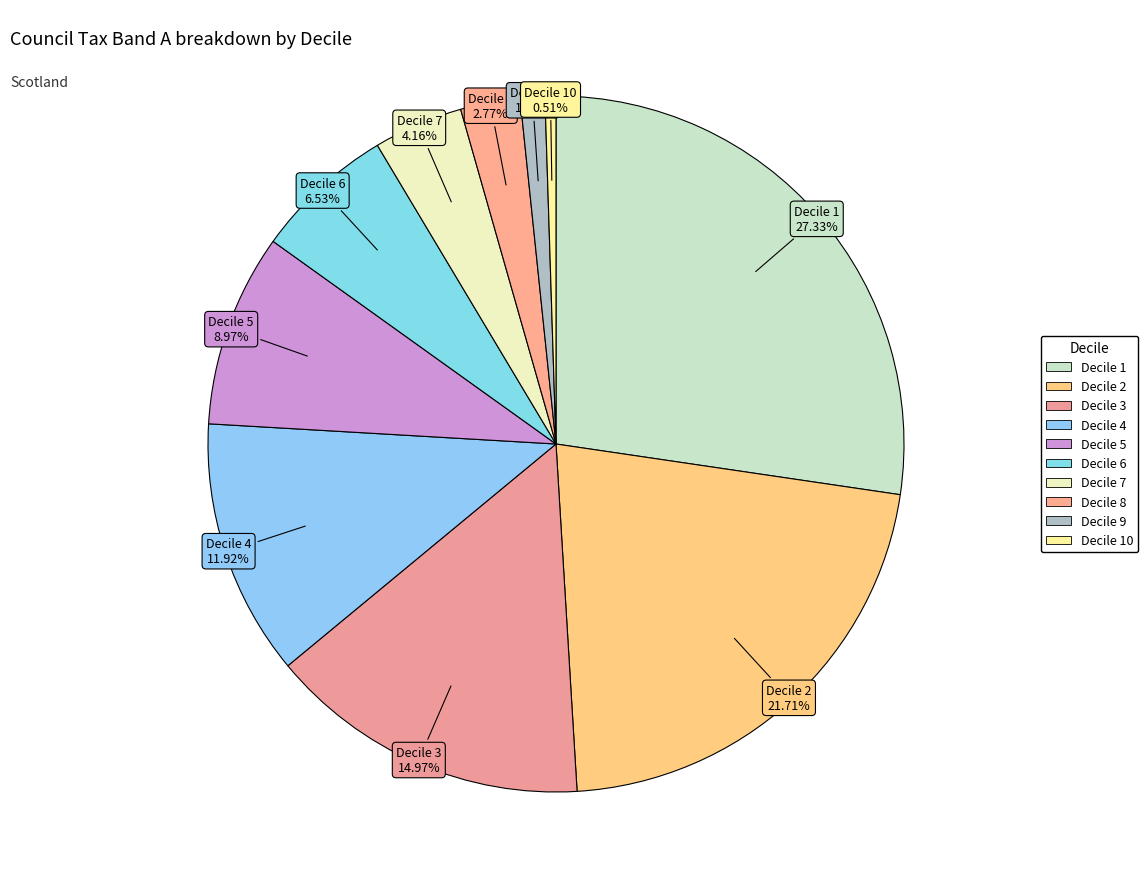

Count the number of slices in the pie.

10